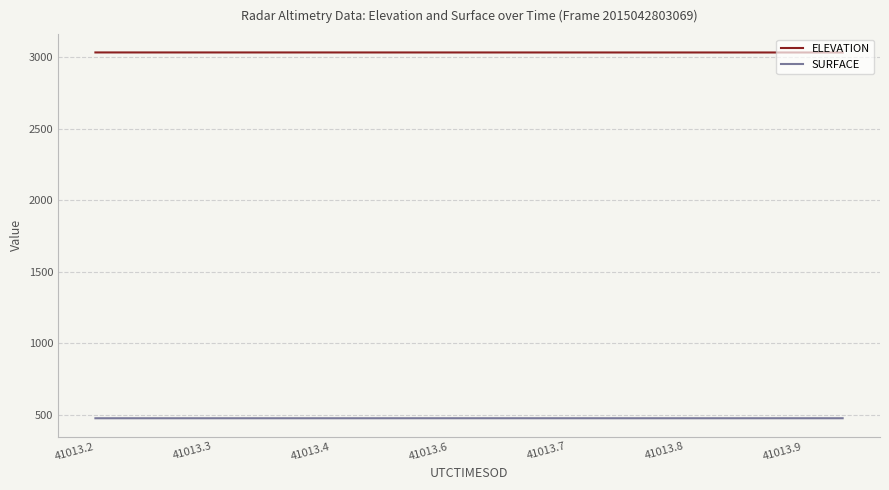

What is the minimum value shown in the chart?

475.6